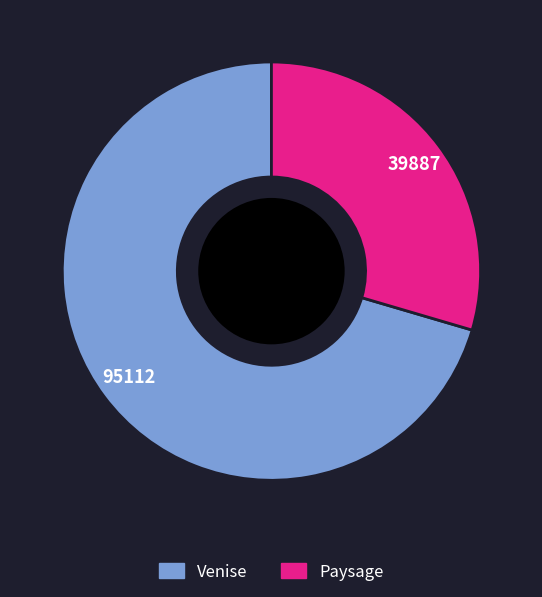

Does Venise account for over 50% of the chart?

Yes